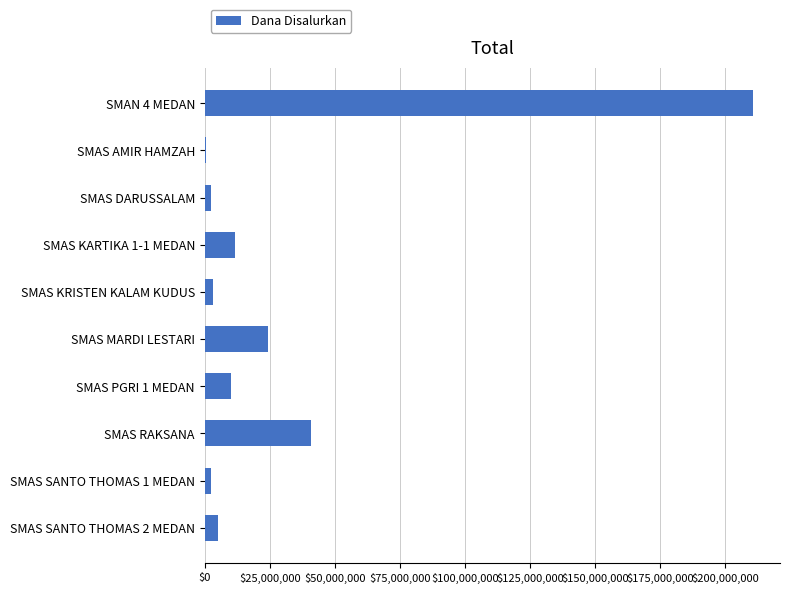

At which category does the chart reach its peak across all series?

SMAN 4 MEDAN